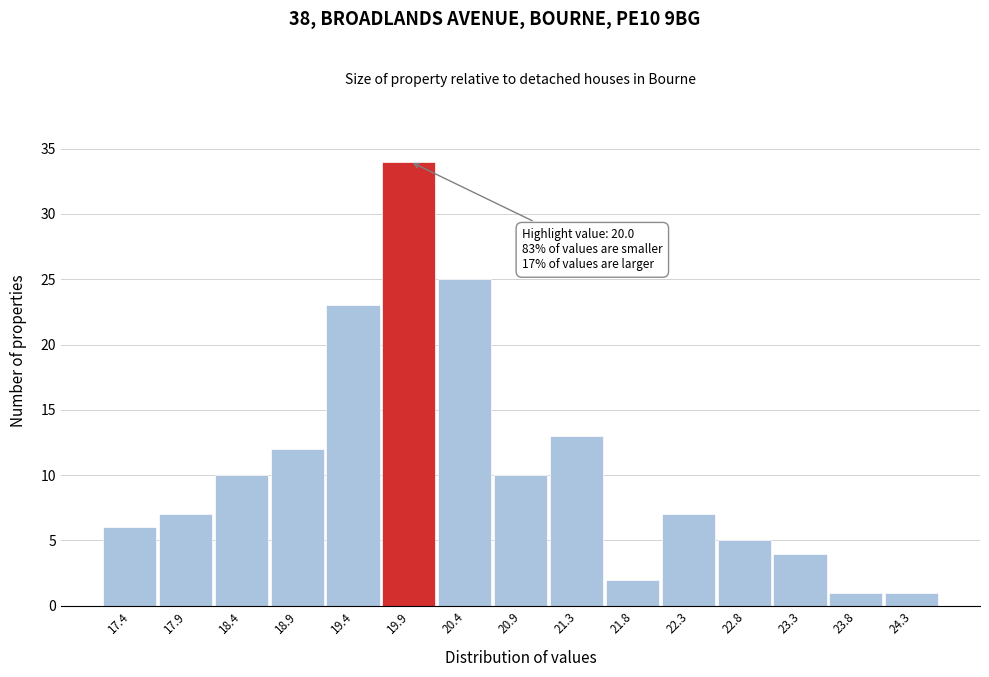

Over which range of the x-axis is the bar tallest?

19.65 to 20.10